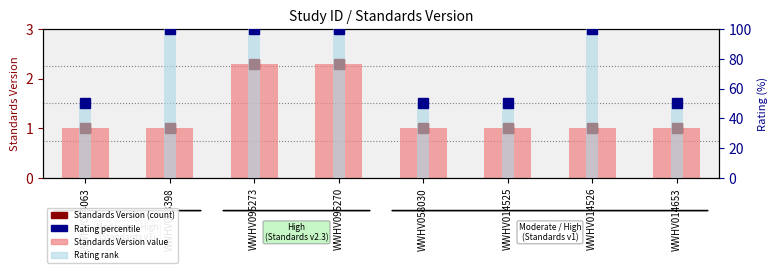

What is the difference between the Rating (rank) values at WWHV014525 and WWHV003398?

50.0